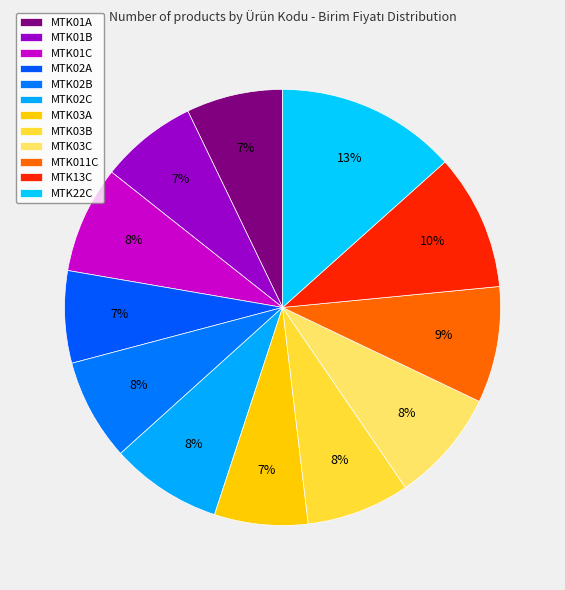

True or false: MTK02A accounts for 7% of the total.

True